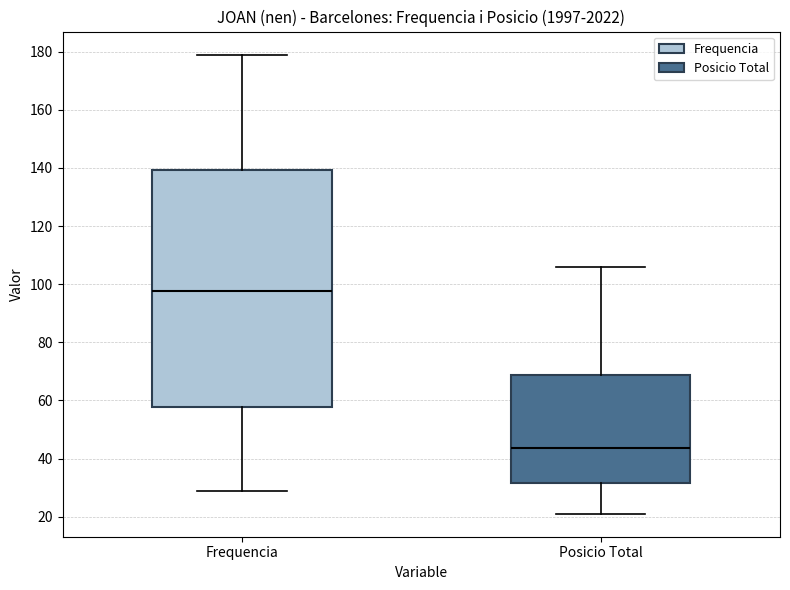

Where is the upper edge of the box for Frequencia on the y-axis? The values are not printed on the chart, so give them approximately, as read against the axis.

140